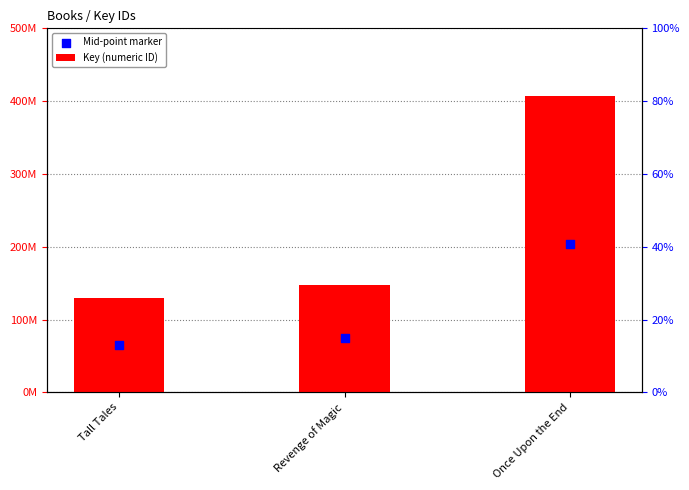

Which series reaches the minimum Y coordinate?

Mid-point marker